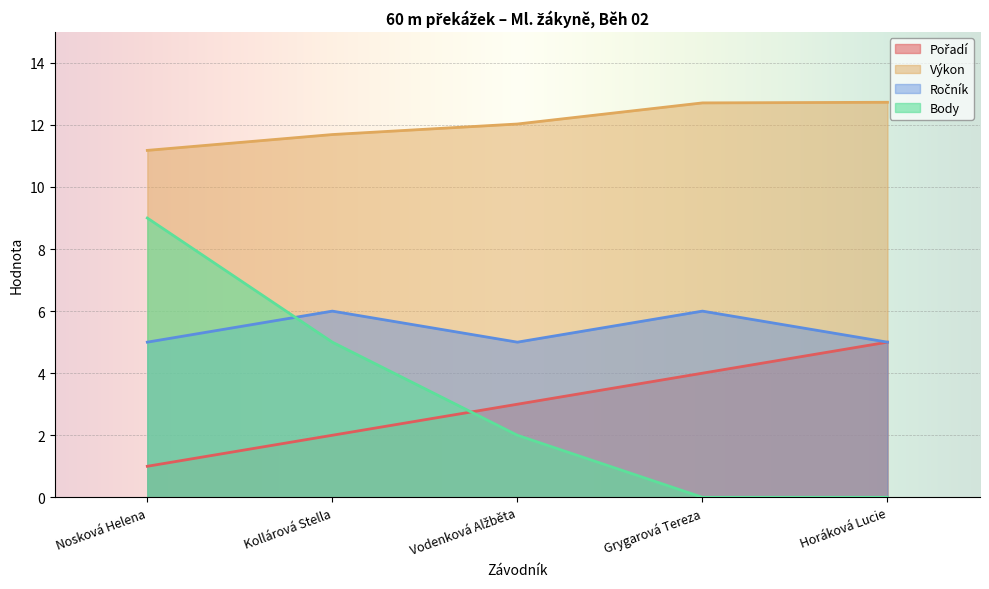

Rank the series by their maximum value, from highest to lowest.

Výkon, Body, Ročník, Pořadí